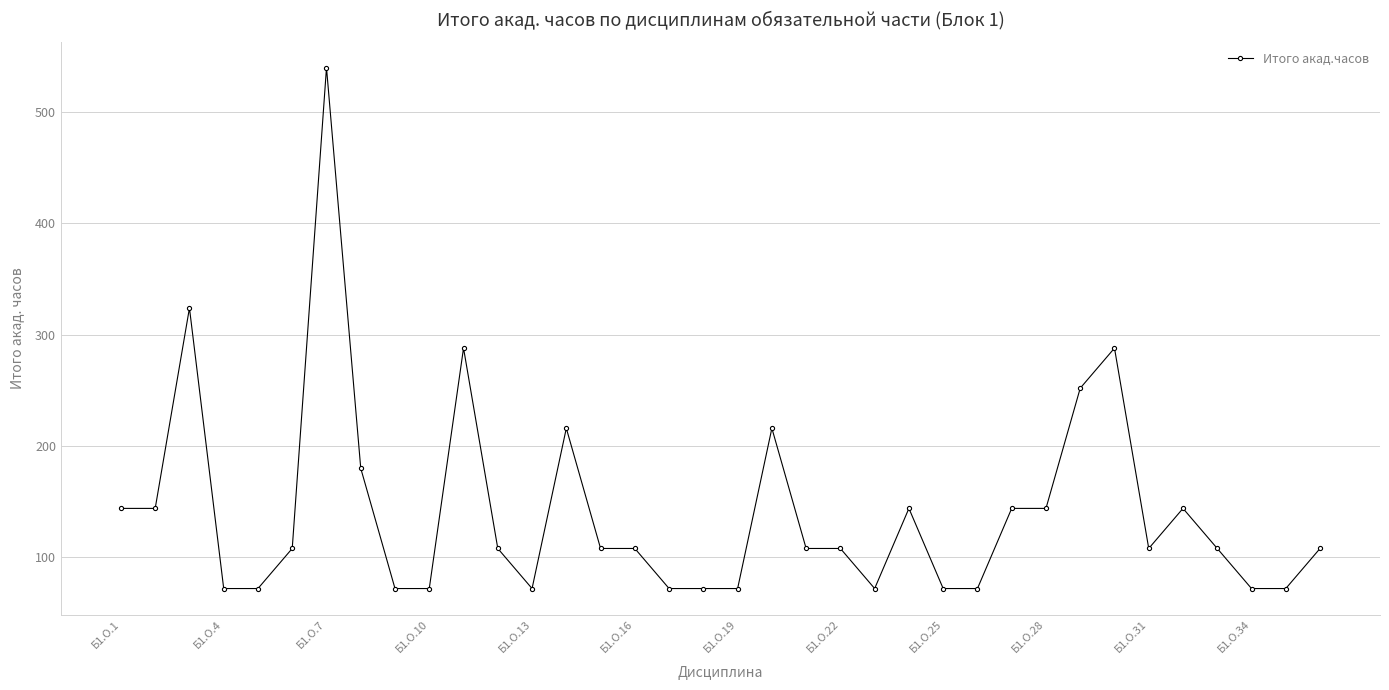

True or false: the data has more than 1 interior local peaks.

True